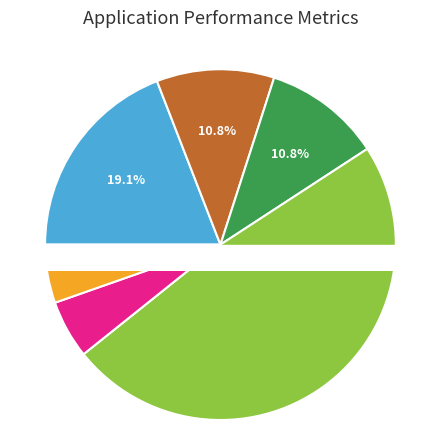

Rank the categories by value from lowest to highest.

Dork Diaries 1, Dork Diaries 2, Great White Shark Adventure, Journey under the Arctic, Day in the Life of an Astronaut, Fangs a Lot